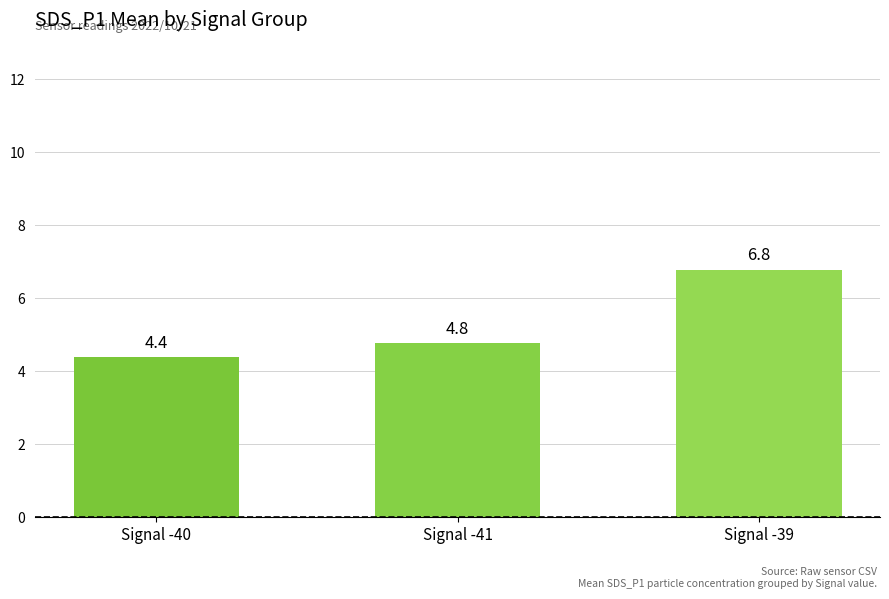

Count the number of categories in the chart.

3